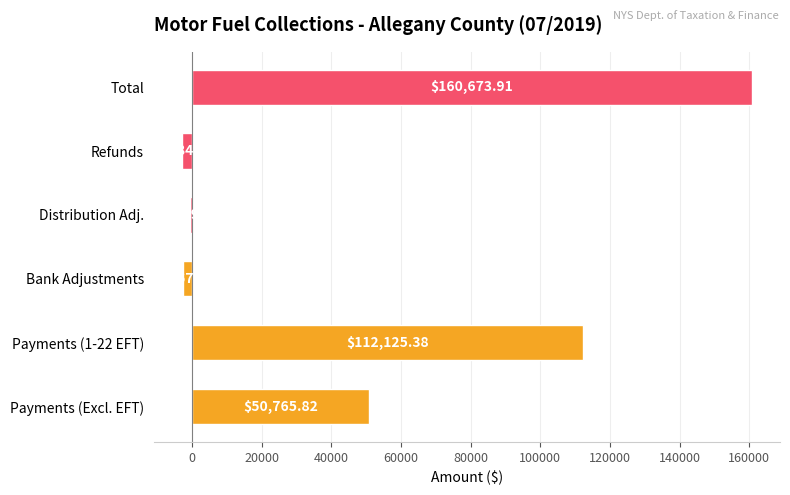

What is the change in value from Payments (Excl. EFT) to Bank Adjustments?

-53442.9